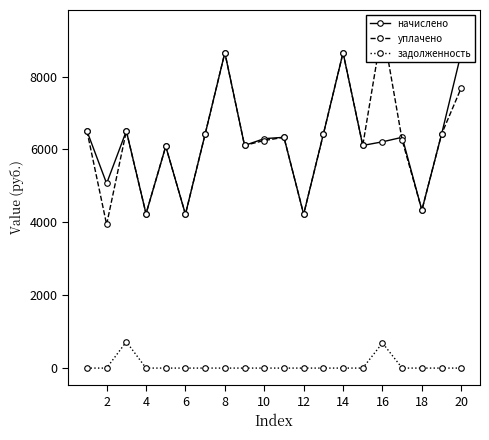

True or false: задолженность has more than 1 interior local peaks.

True